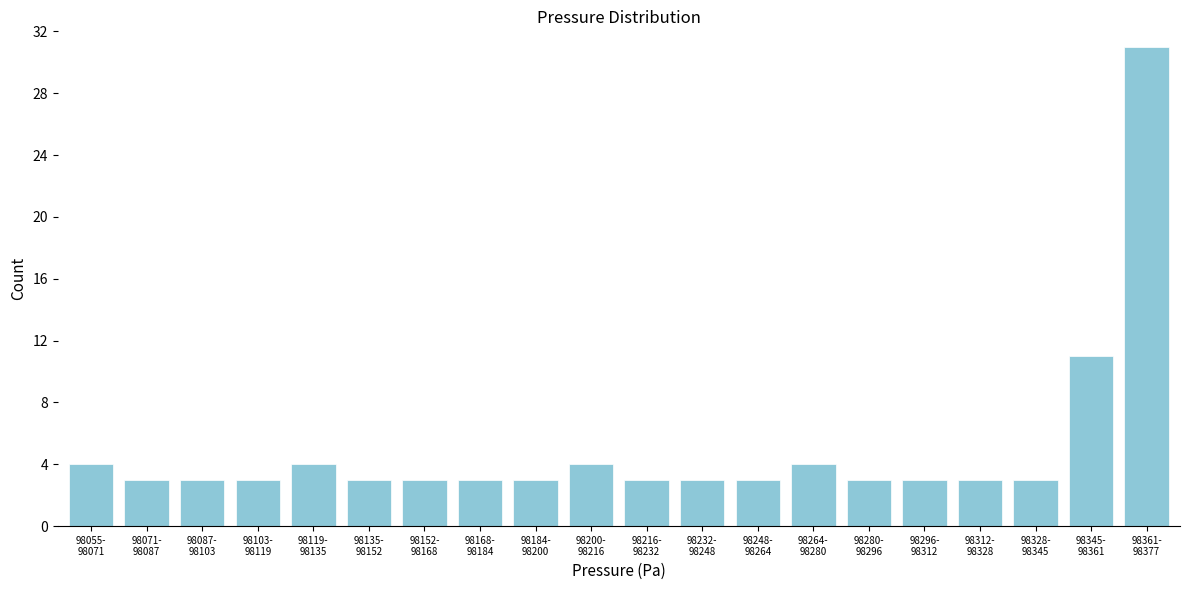

Reading left to right, extract all data points from this chart.

4	3	3	3	4	3	3	3	3	4	3	3	3	4	3	3	3	3	11	31